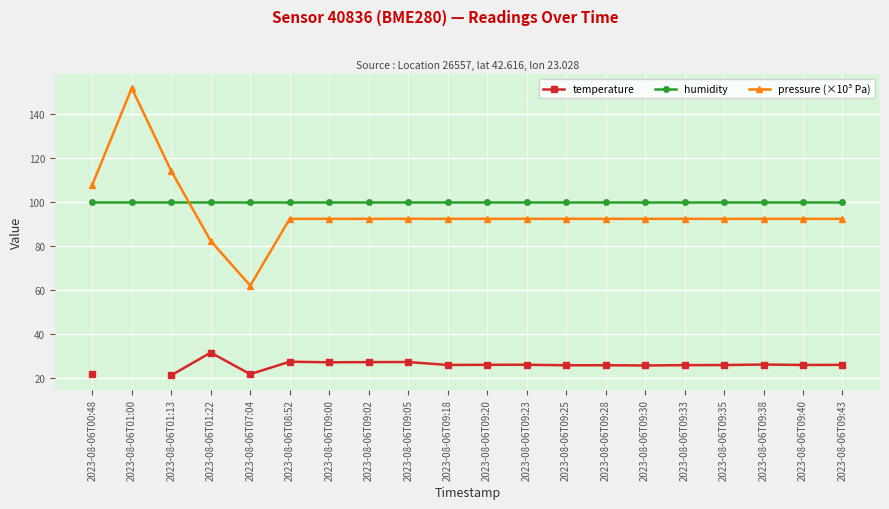

Which series changed the most between 2023-08-06T09:23 and 2023-08-06T09:25?

temperature